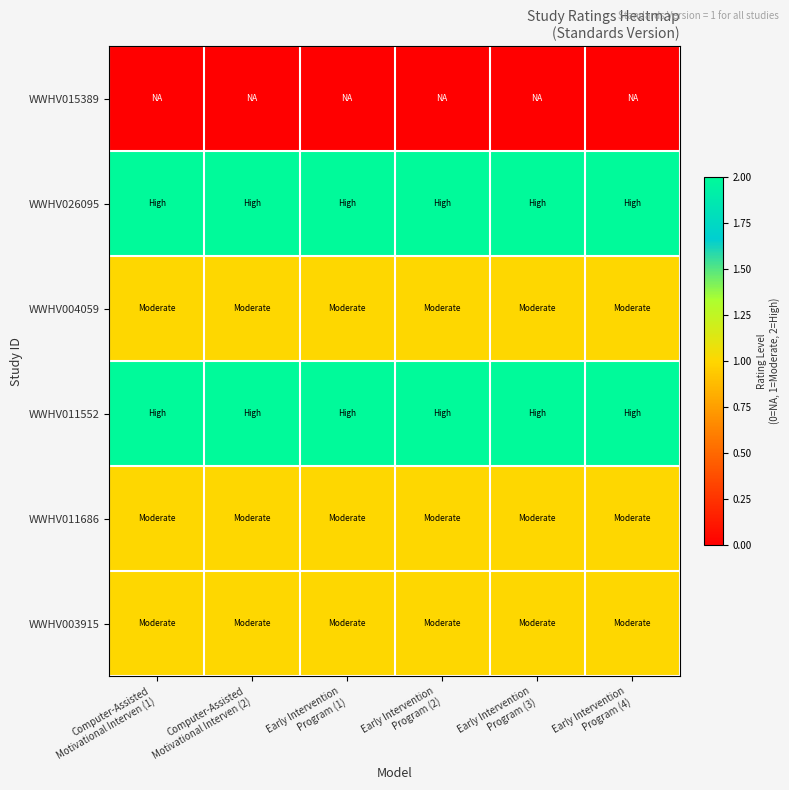

What is the total value across all series at Early Intervention
Program (4)?

7